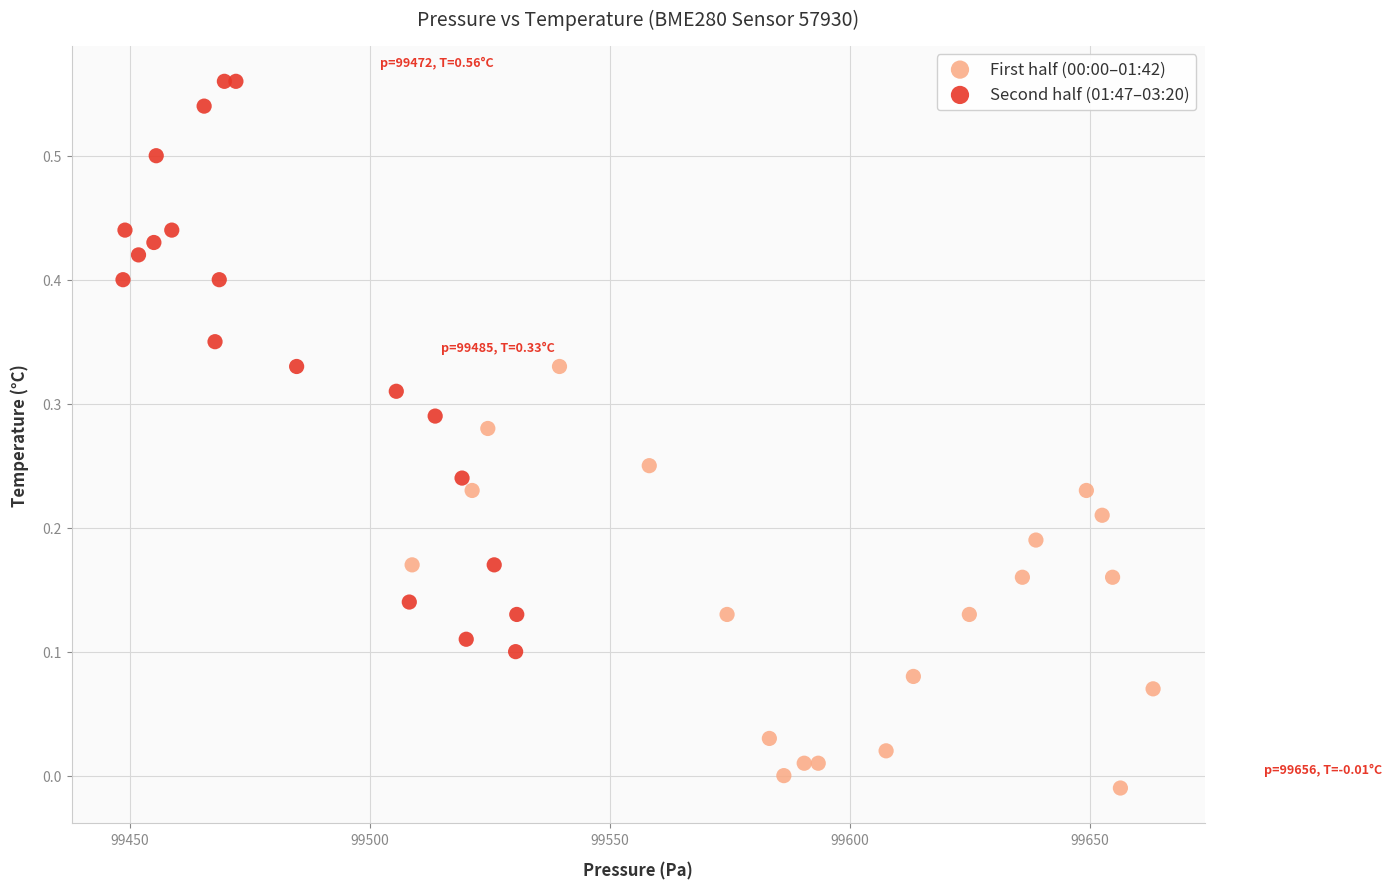

Which series contains the highest Y value?

Second half (01:47–03:20)